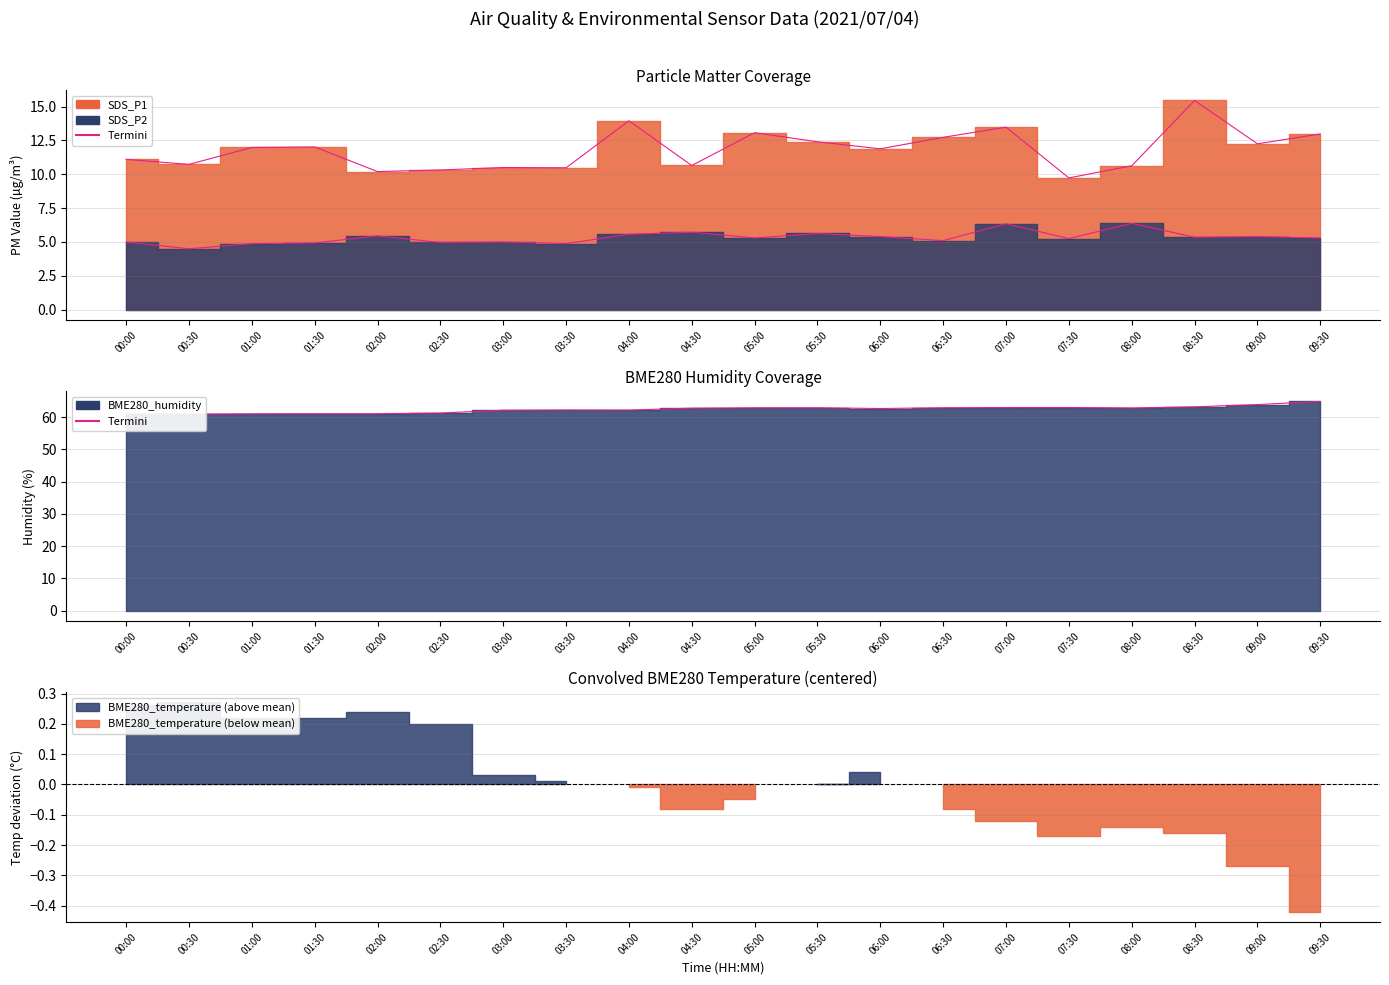

What is the total value across all series at 03:00?

77.7